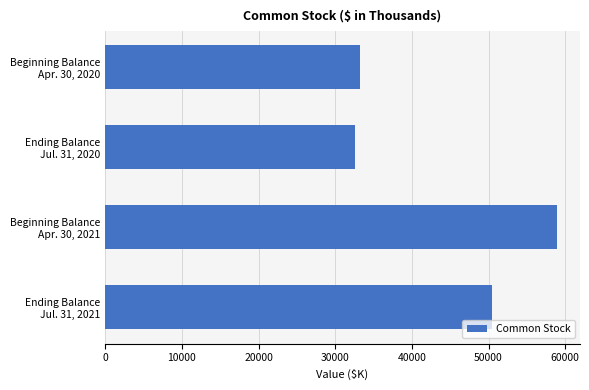

What is the difference between the maximum and minimum values?

26350